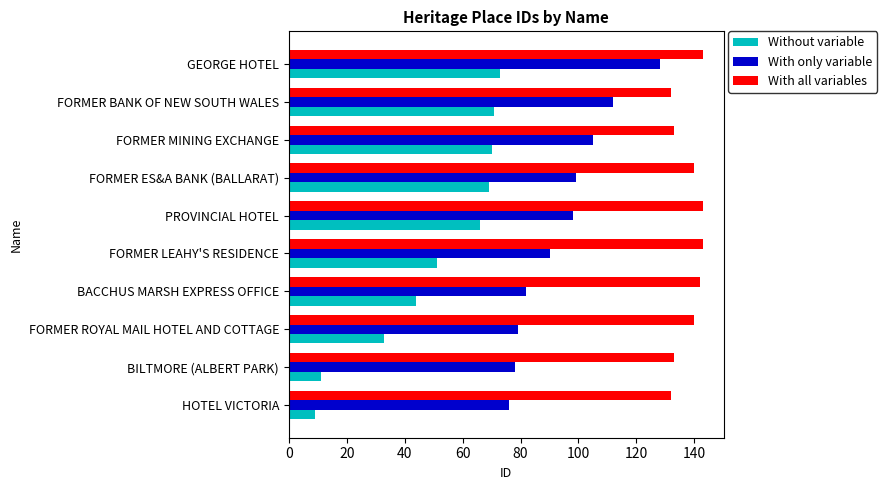

What is the minimum value shown in the chart?

9